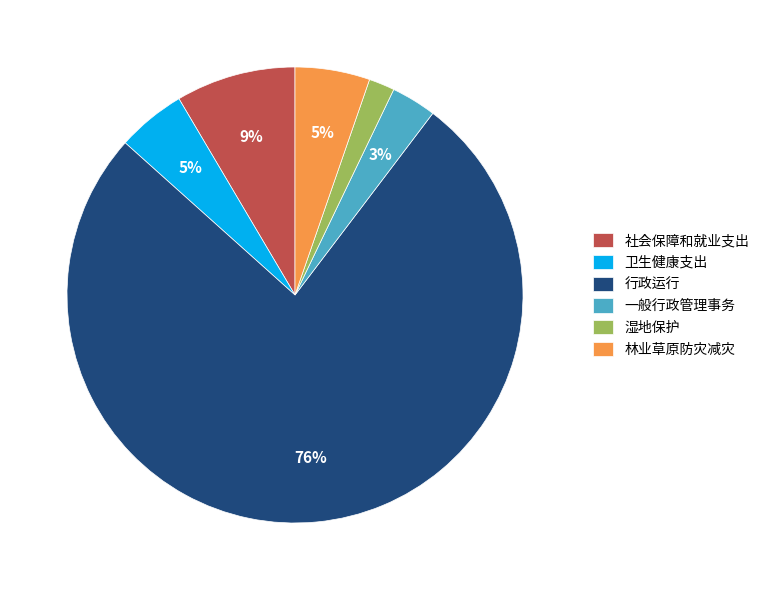

What percentage is the 湿地保护 slice, to the nearest percent?

2%